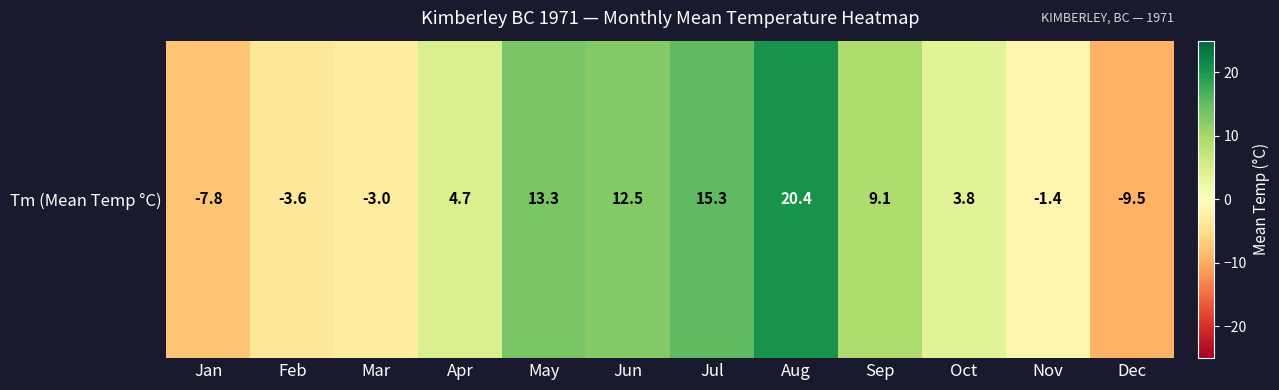

Which category has the highest value across all series?

Aug